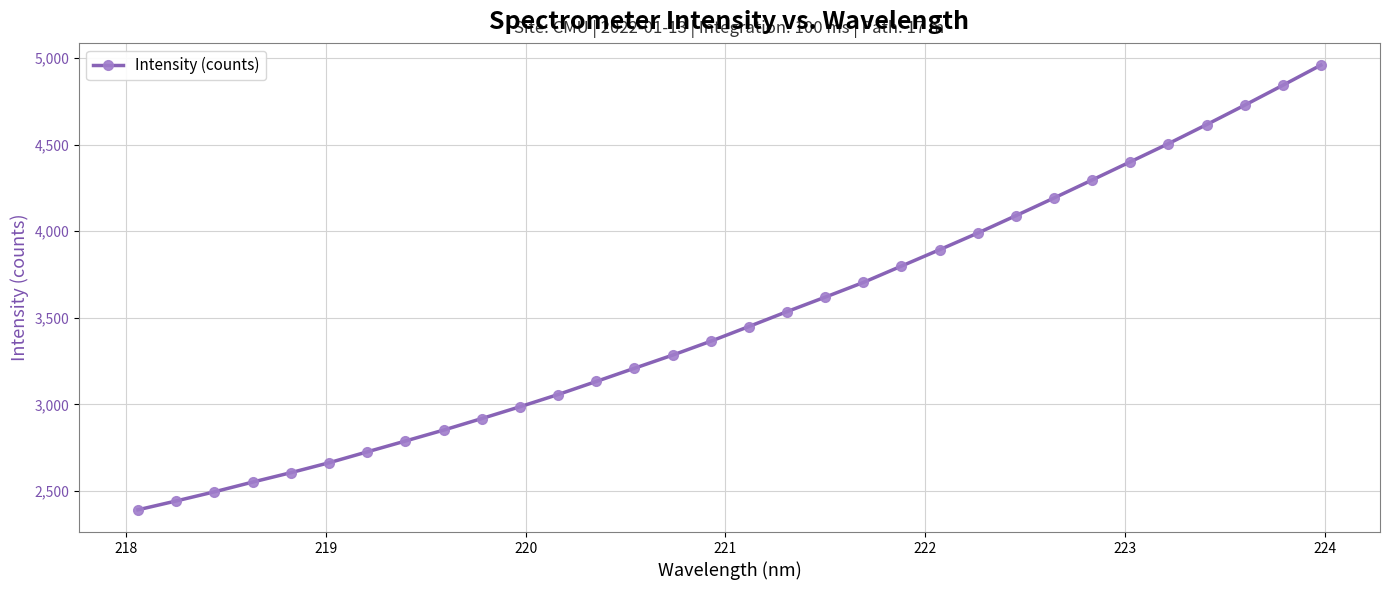

True or false: the data has more than 2 interior local peaks.

False